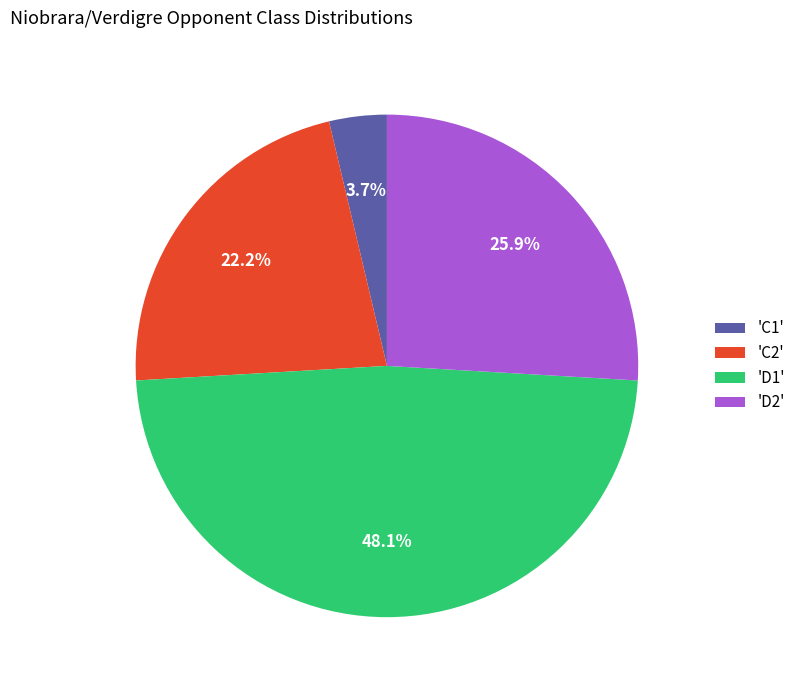

Rank the categories by value from lowest to highest.

'C1', 'C2', 'D2', 'D1'